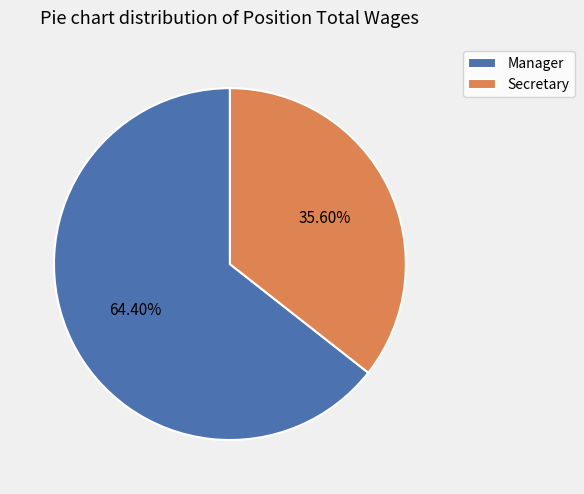

Which has a higher value, Secretary or Manager?

Manager